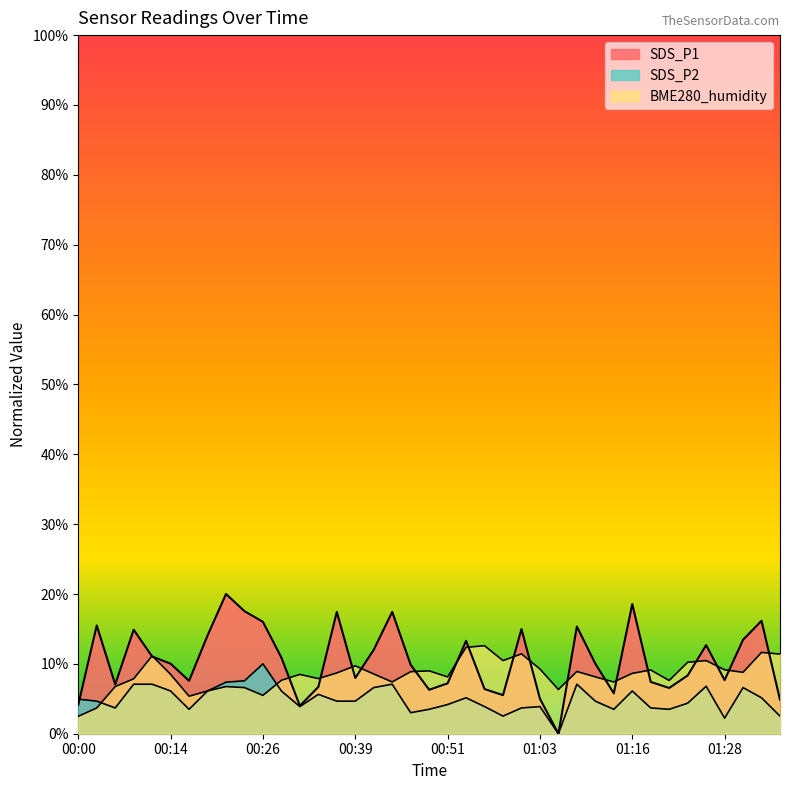

Reading left to right, list all the values displayed in this chart.

SDS_P1: 00:00=4.1	00:05=15.5	00:07=7.1	00:09=14.9	00:12=11.0	00:14=10.0	00:17=7.6	00:19=14.1	00:22=20.0	00:24=17.5	00:26=16.0	00:29=10.9	00:31=4.0	00:34=6.7	00:36=17.4	00:39=8.0	00:41=12.0	00:43=17.4	00:46=9.9	00:48=6.3	00:51=7.2	00:53=13.3	00:56=6.4	00:58=5.5	01:00=15.0	01:03=5.0	01:05=0.0	01:08=15.3	01:11=10.0	01:13=5.8	01:16=18.6	01:18=7.4	01:21=6.5	01:23=8.3	01:26=12.7	01:28=7.7	01:31=13.5	01:33=16.2	01:35=4.9
SDS_P2: 00:00=5.0	00:05=4.7	00:07=3.7	00:09=7.1	00:12=7.1	00:14=6.1	00:17=3.5	00:19=6.1	00:22=7.4	00:24=7.6	00:26=10.0	00:29=6.1	00:31=3.9	00:34=5.6	00:36=4.7	00:39=4.7	00:41=6.6	00:43=7.1	00:46=3.0	00:48=3.5	00:51=4.2	00:53=5.1	00:56=3.9	00:58=2.5	01:00=3.7	01:03=3.9	01:05=0.0	01:08=7.1	01:11=4.7	01:13=3.5	01:16=6.1	01:18=3.7	01:21=3.5	01:23=4.4	01:26=6.8	01:28=2.2	01:31=6.6	01:33=5.1	01:35=2.5
BME280_humidity: 00:00=2.5	00:05=3.7	00:07=6.8	00:09=7.9	00:12=11.2	00:14=8.5	00:17=5.4	00:19=6.1	00:22=6.8	00:24=6.6	00:26=5.5	00:29=7.6	00:31=8.5	00:34=7.9	00:36=8.7	00:39=9.7	00:41=8.5	00:43=7.4	00:46=8.9	00:48=9.0	00:51=8.1	00:53=12.4	00:56=12.6	00:58=10.5	01:00=11.4	01:03=9.3	01:05=6.3	01:08=8.9	01:11=8.1	01:13=7.4	01:16=8.6	01:18=9.1	01:21=7.6	01:23=10.2	01:26=10.5	01:28=9.1	01:31=8.8	01:33=11.6	01:35=11.4